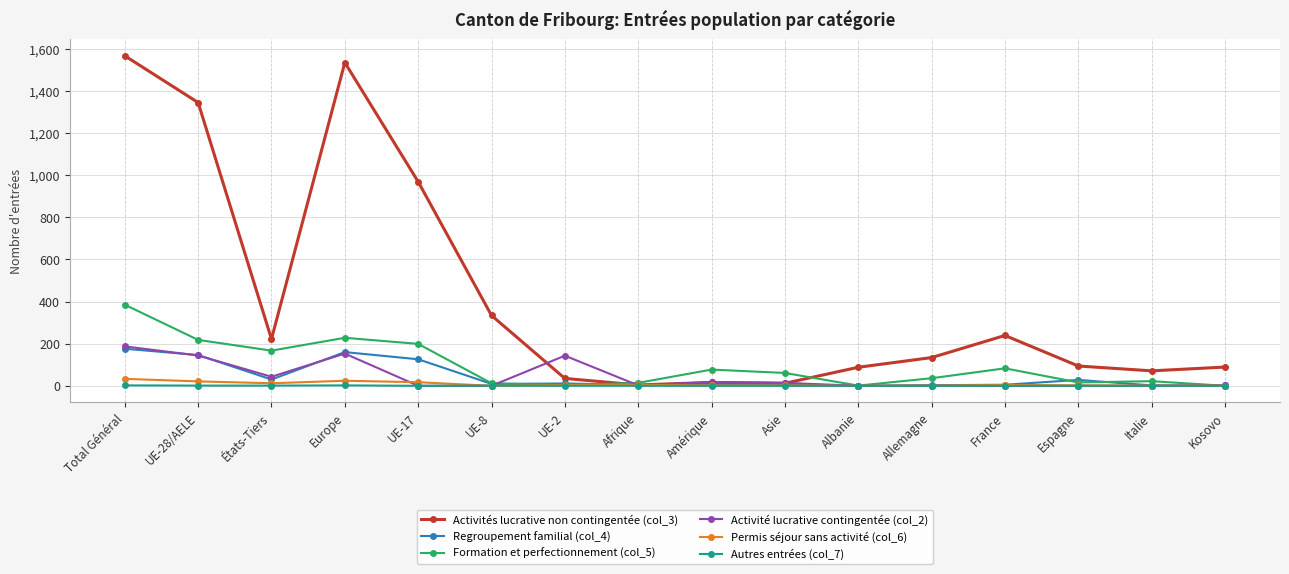

What is the label of the 6th point from the right?

Albanie